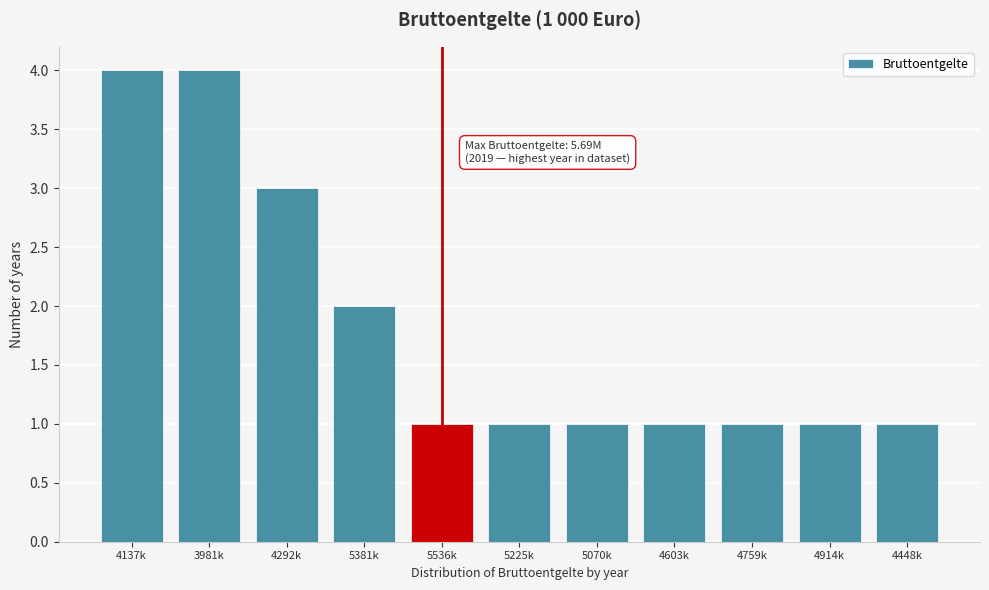

Reading left to right, list all the values displayed in this chart.

4	4	3	2	1	1	1	1	1	1	1